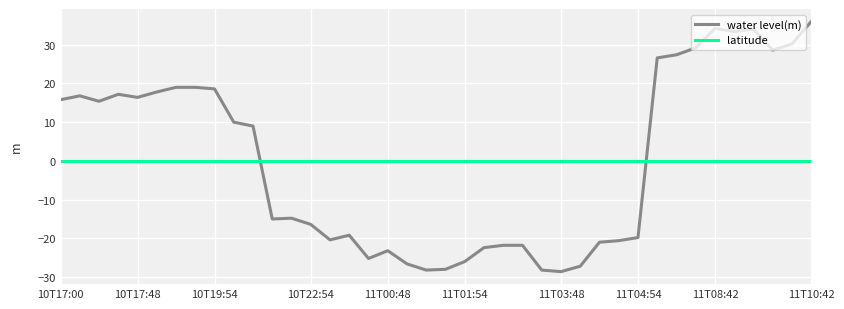

Which series has the largest range (max minus min)?

water level(m)